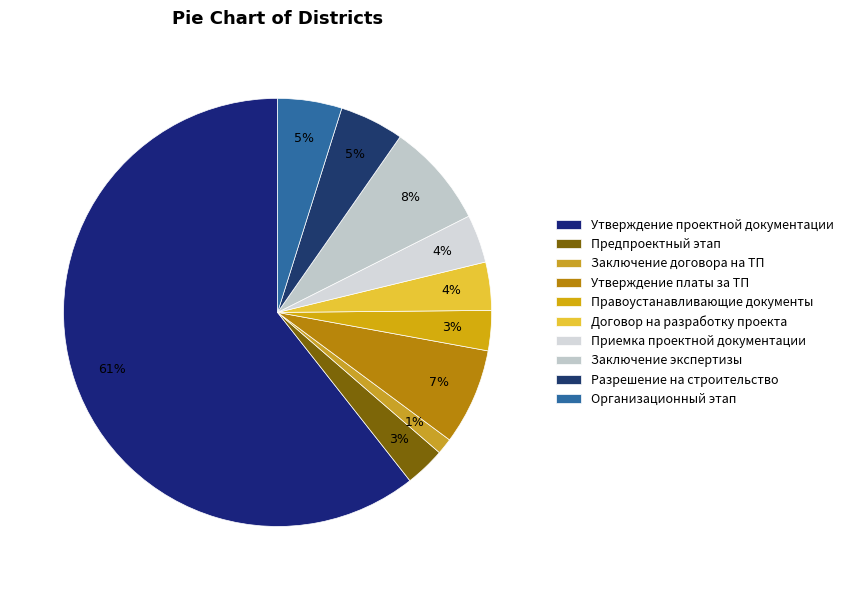

How many slices are in this pie chart?

10